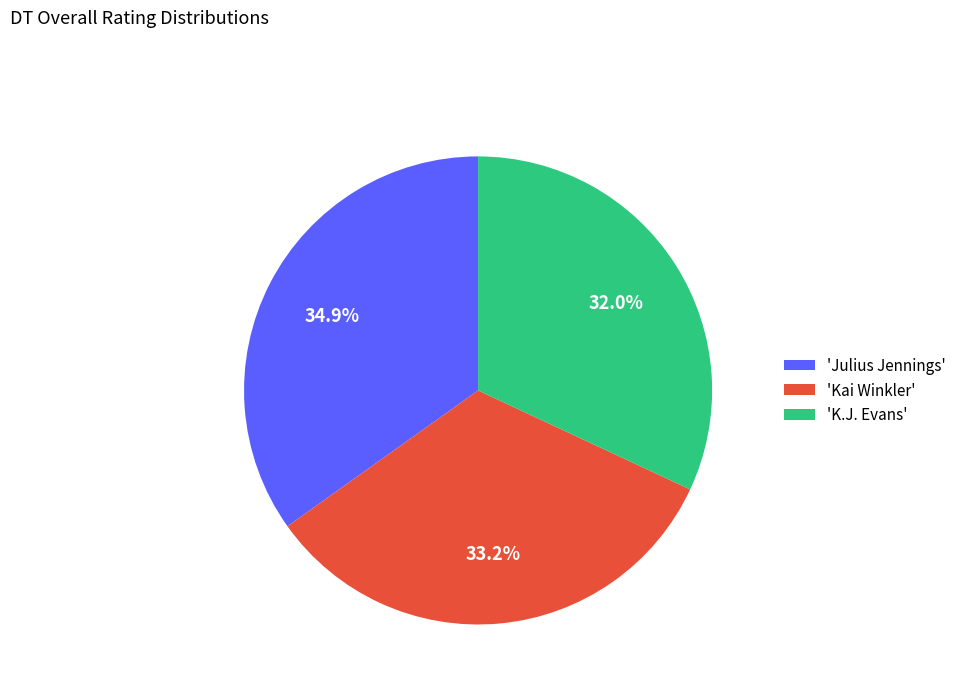

What portion of the pie excludes 'Kai Winkler'?

66.8%